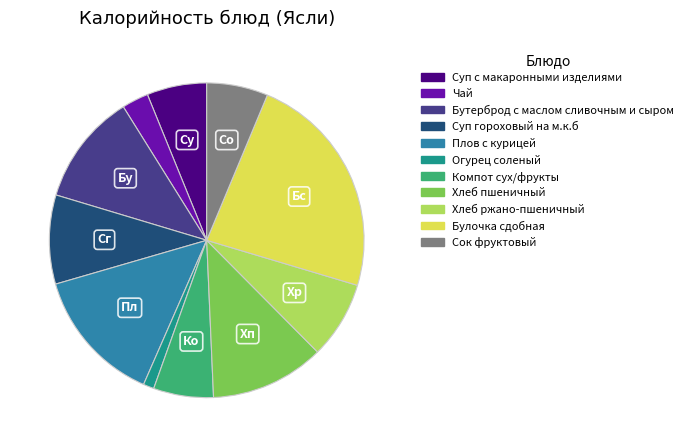

Is there a majority slice in this chart?

No